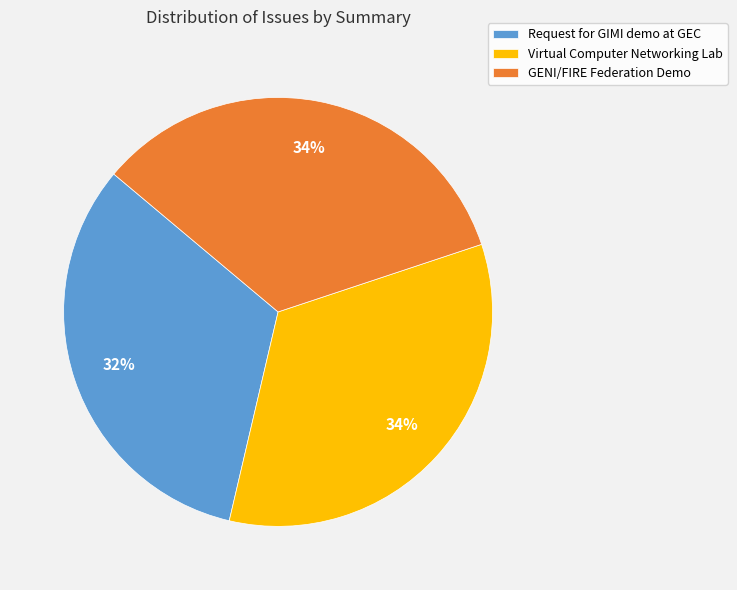

Do GENI/FIRE Federation Demo and Request for GIMI demo at GEC together represent more than half of the pie?

Yes